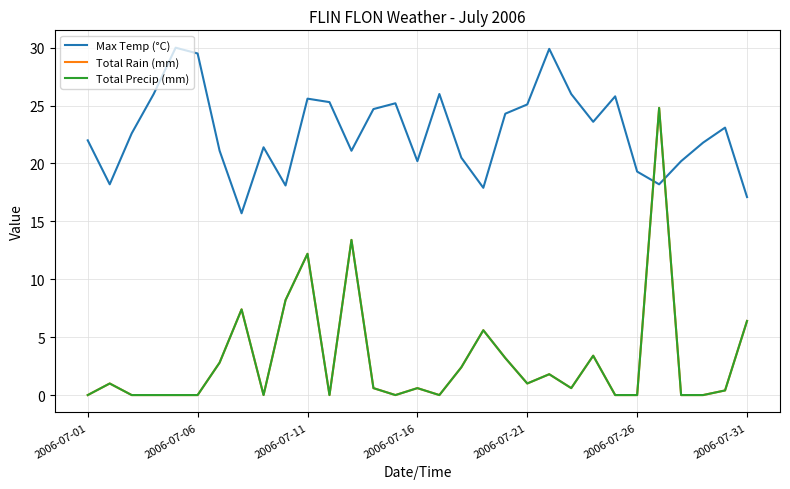

Does the chart display data point markers on the line(s)?

No